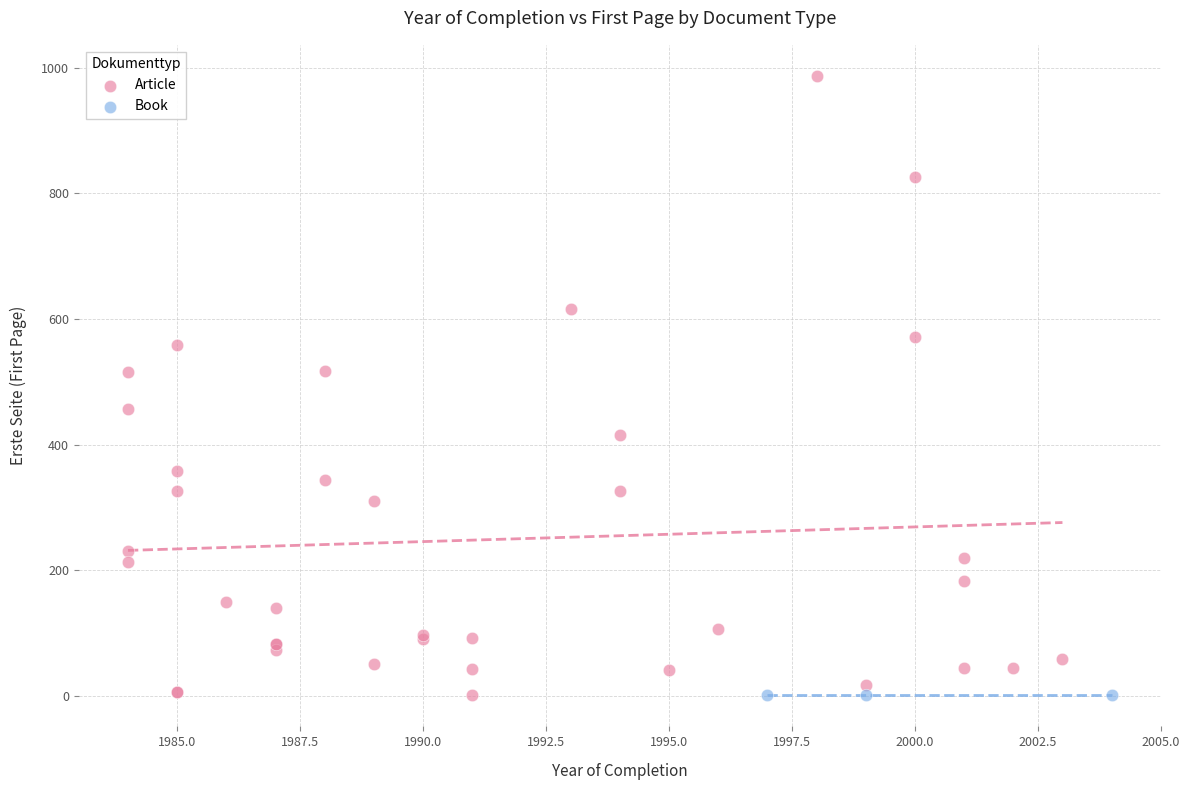

Which series reaches the maximum Y coordinate?

Article